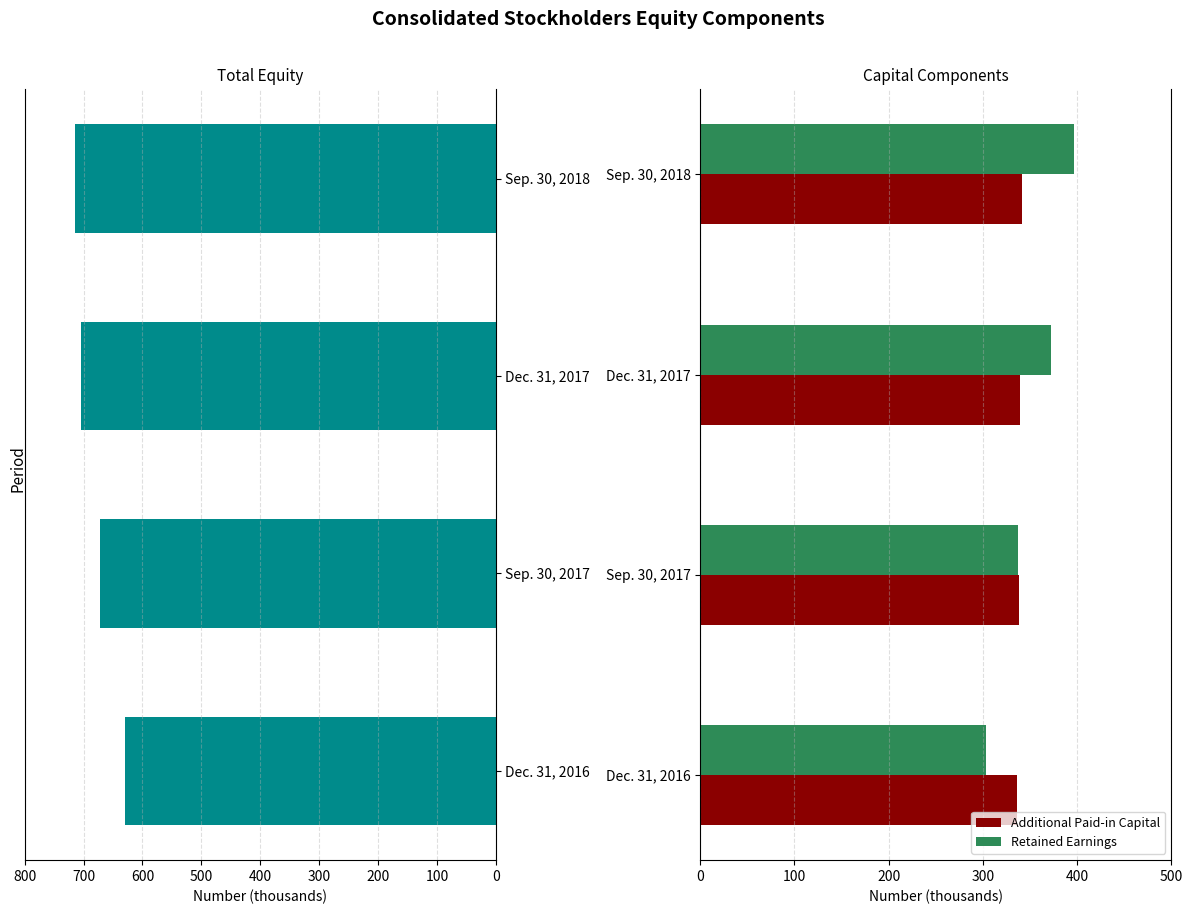

What is the average value of the Additional Paid-in Capital series?

338.8